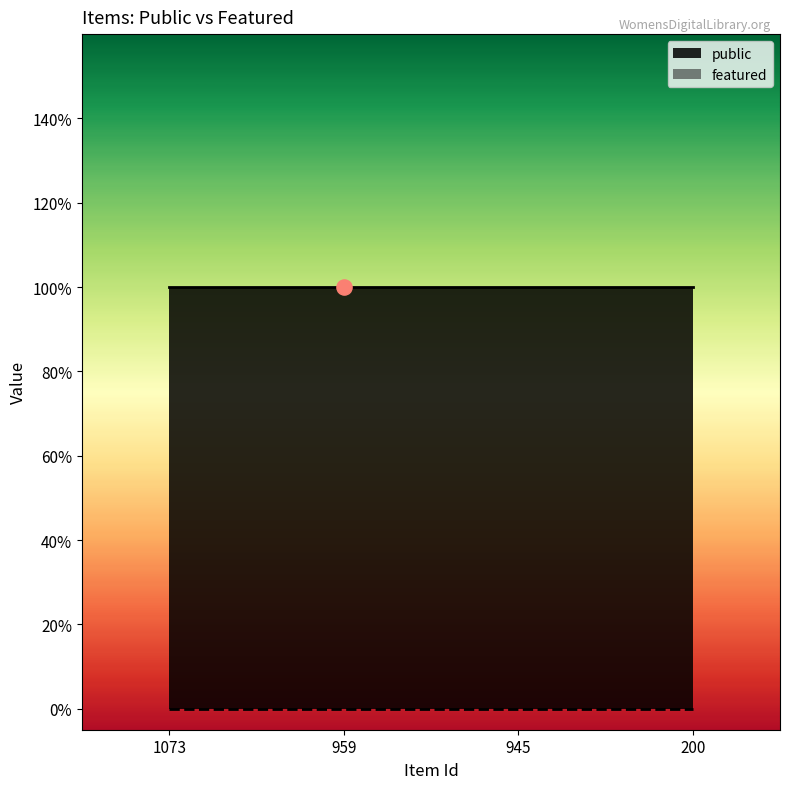

Which series contains the lowest Y value?

featured